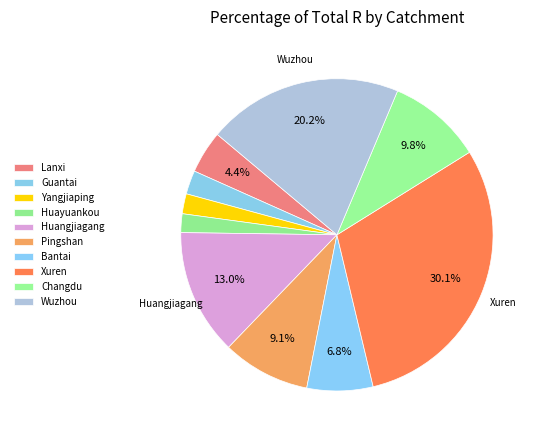

Rank the categories by value from lowest to highest.

Huayuankou, Yangjiaping, Guantai, Lanxi, Bantai, Pingshan, Changdu, Huangjiagang, Wuzhou, Xuren